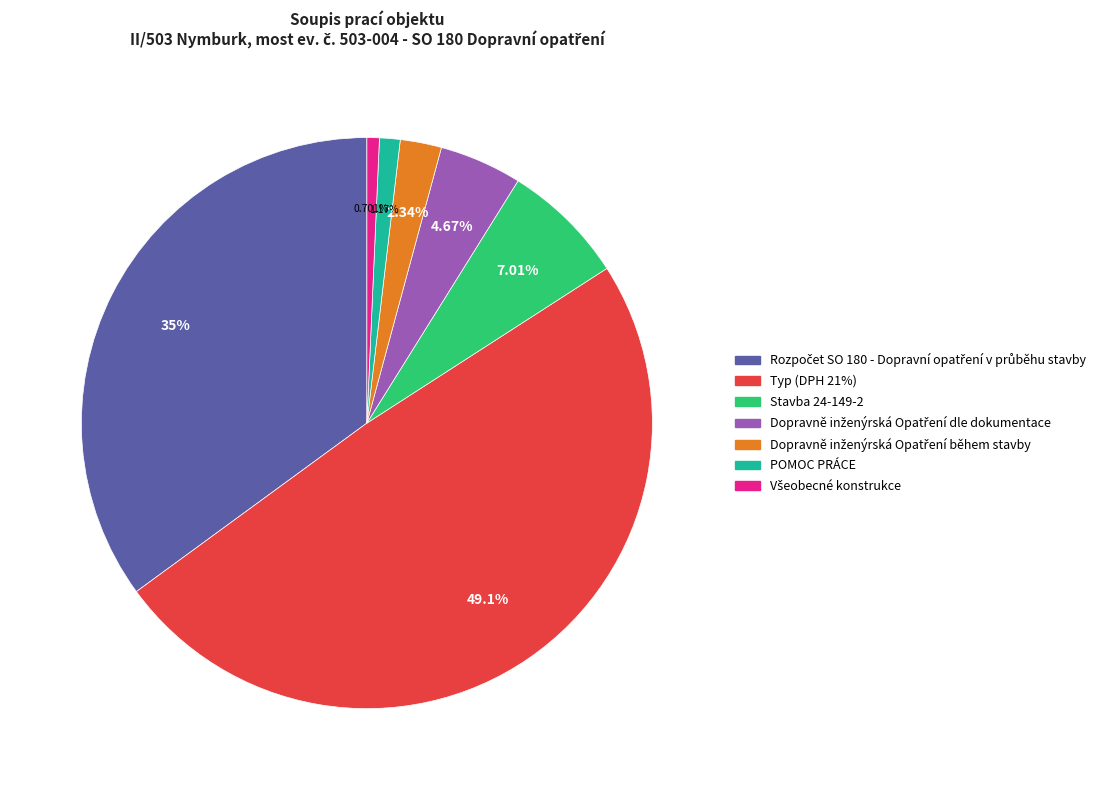

Is there any slice that represents more than half of the pie?

No